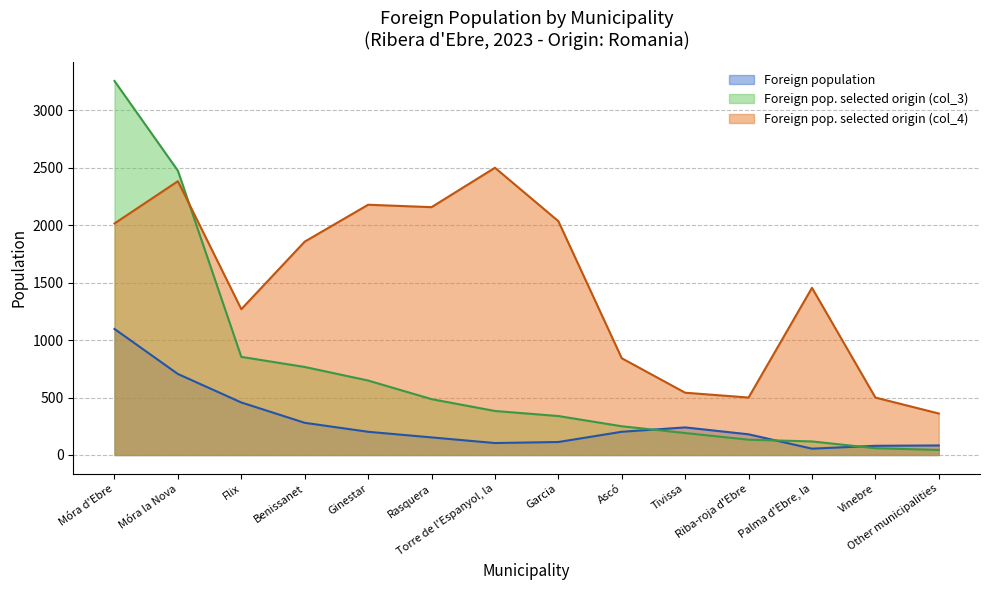

What is the label of the 8th point from the right?

Torre de l'Espanyol, la